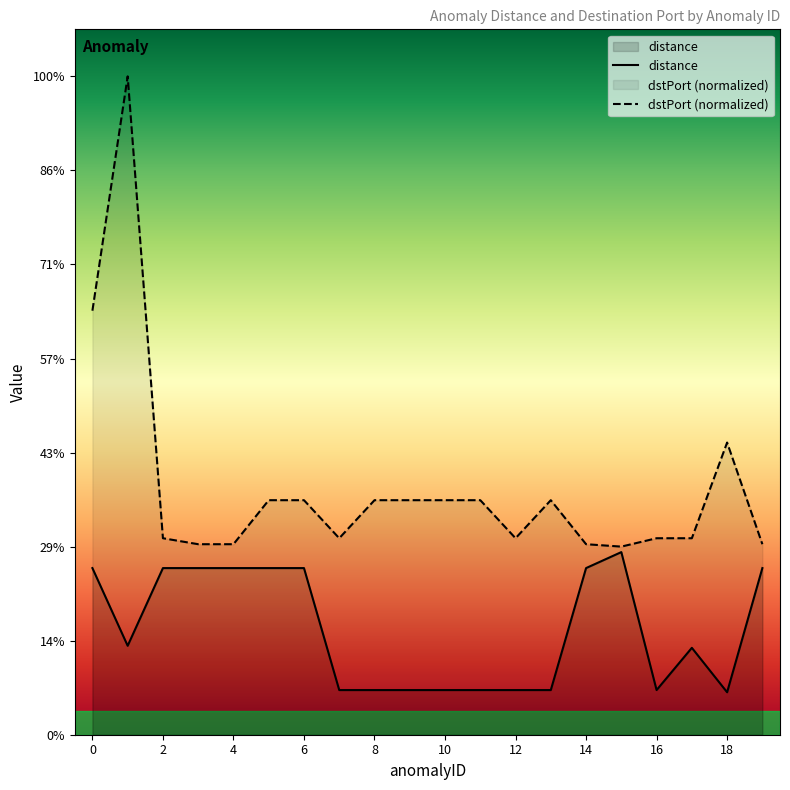

Does the chart display data point markers on the line(s)?

No